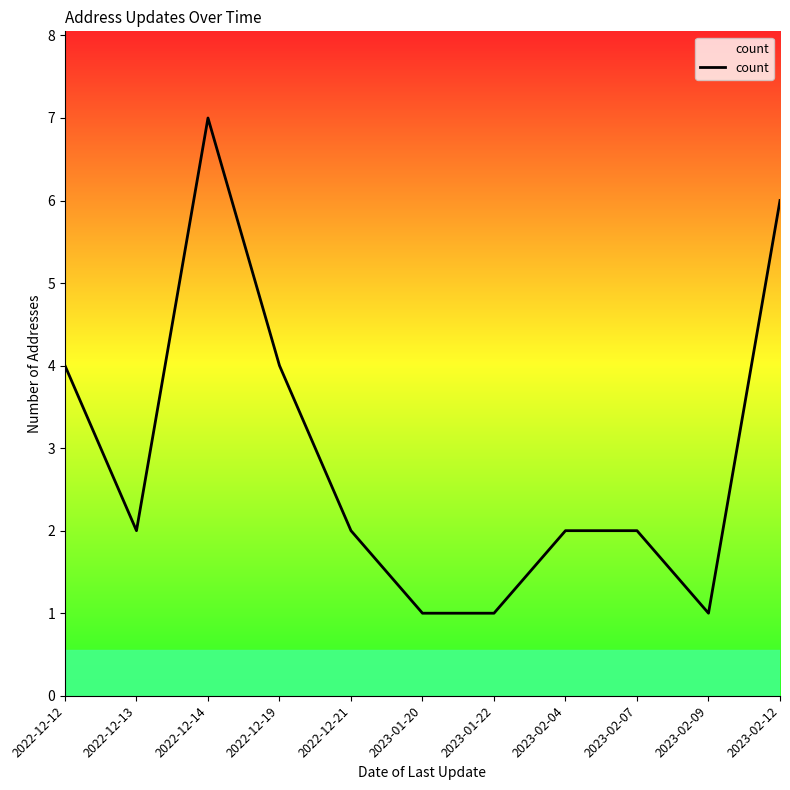

Approximately how many times larger is the value at 2023-01-20 compared to 2022-12-13?

0.5